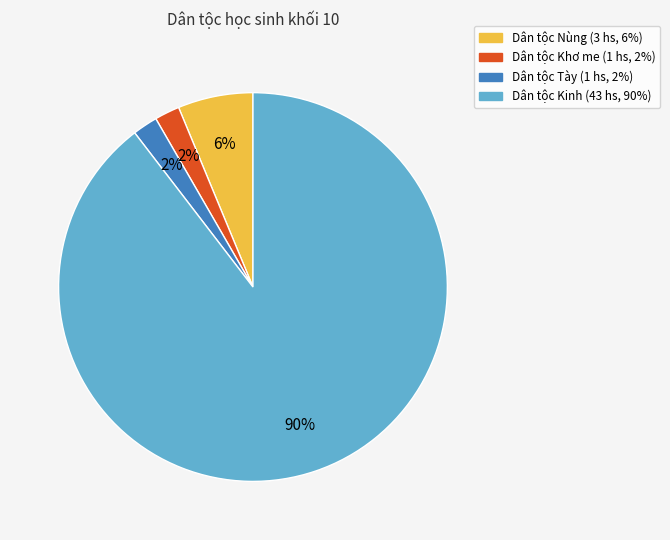

Is there a majority slice in this chart?

Yes